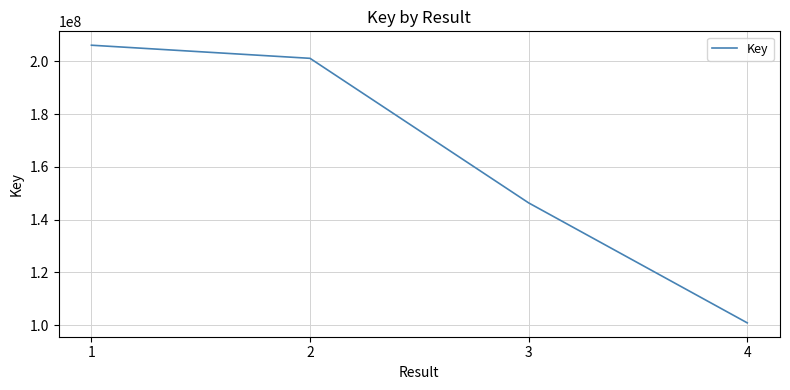

How many values are below 201160145?

2